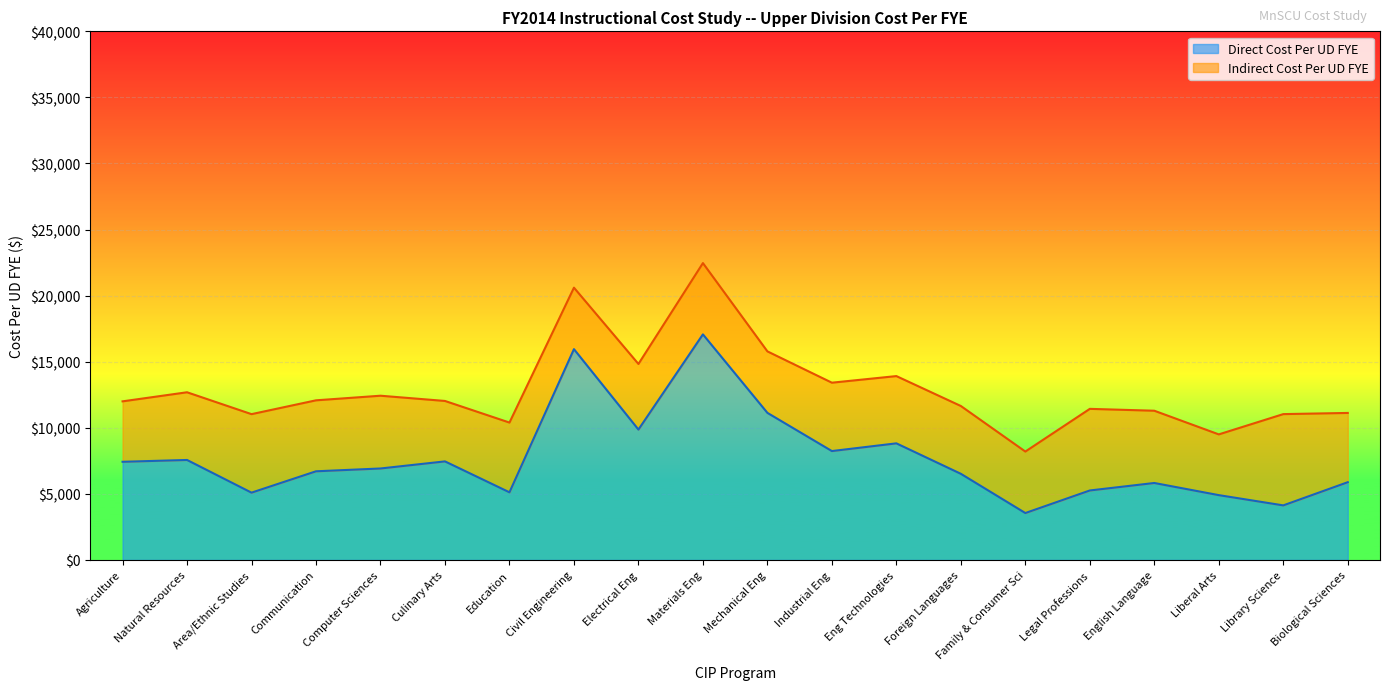

Read the Direct Cost Per UD FYE value at Natural Resources.

7565.3